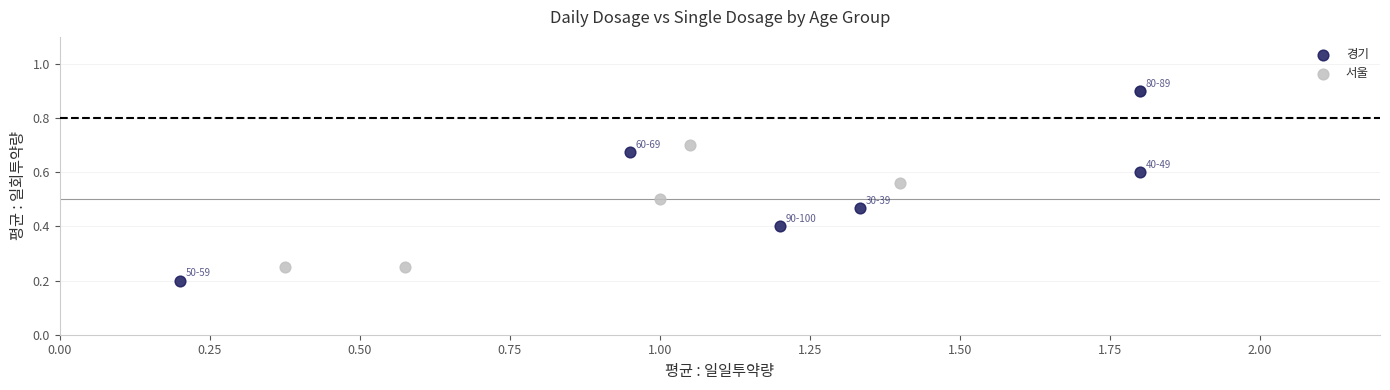

Which series reaches the minimum Y coordinate?

경기